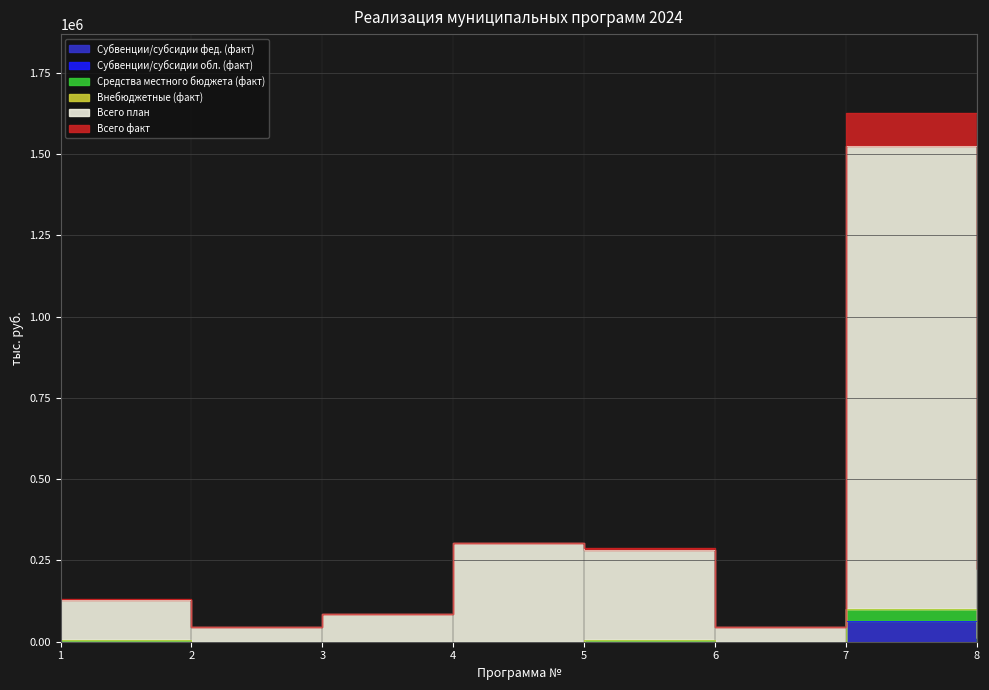

Reading right to left, transcribe all the data shown in this chart.

Субвенции/субсидии фед. (факт): 8=0.0	7=62306.4	6=0.0	5=0.0	4=0.0	3=0.0	2=0.0	1=0.0
Средства местного бюджета (факт): 8=10721.6	7=100175.1	6=54.2	5=6610.1	4=0.8	3=0.0	2=426.2	1=3837.3
Всего план: 8=223544.3	7=1525424.4	6=45499.1	5=280974.2	4=303572.0	3=86549.7	2=43934.8	1=128511.4
Всего факт: 8=10721.6	7=100175.1	6=54.2	5=6610.1	4=0.8	3=0.0	2=426.2	1=3837.3